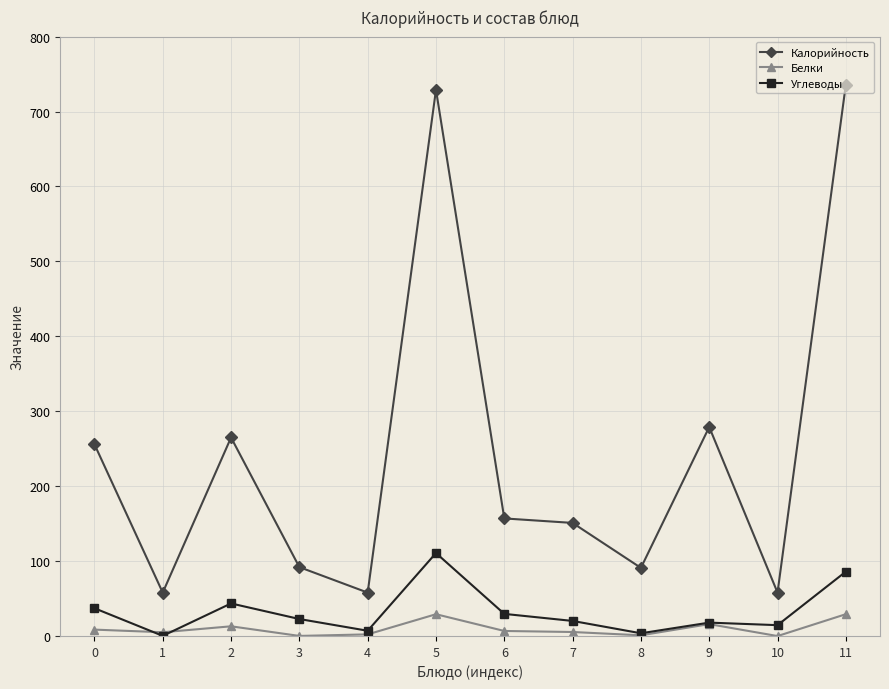

Between 5 and 7, which series saw the biggest shift?

Калорийность